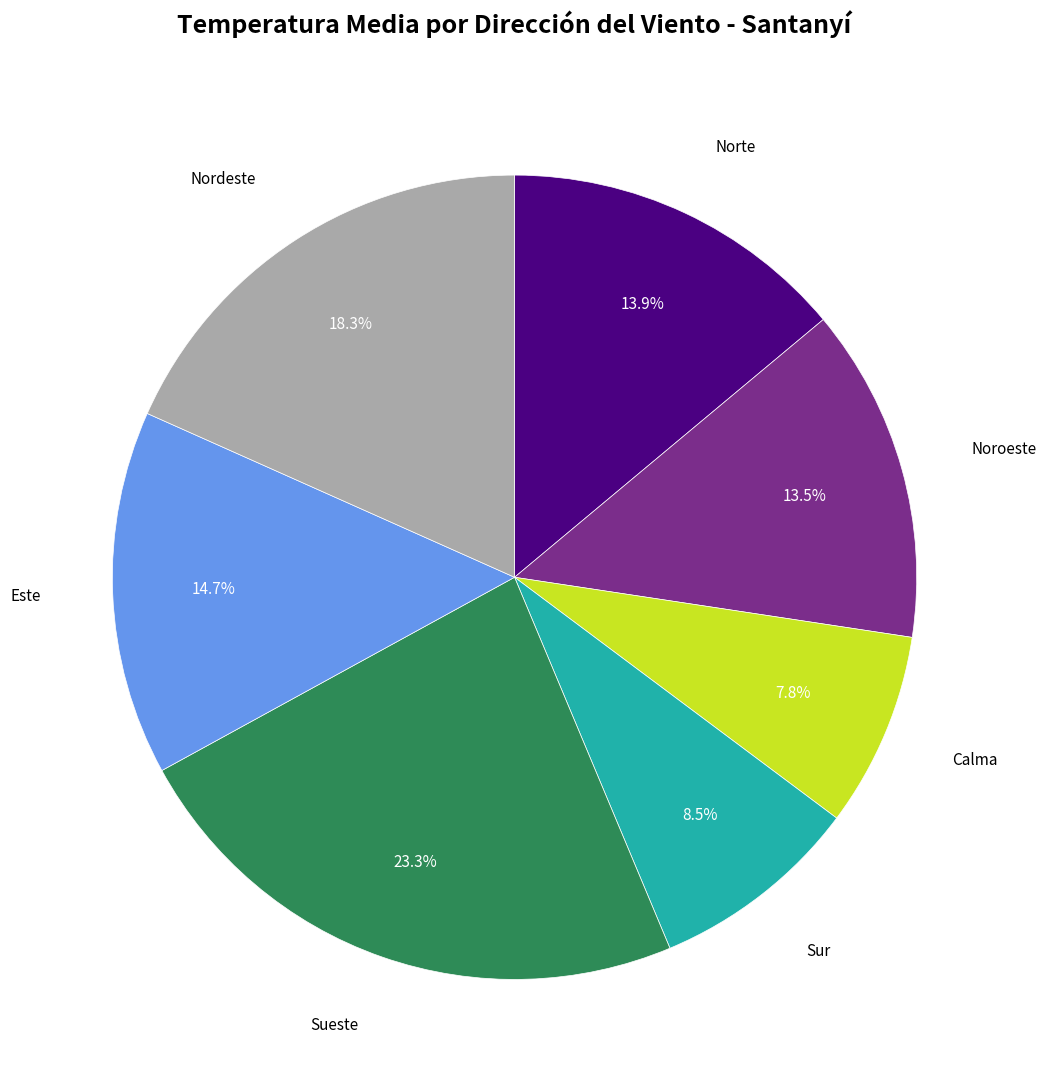

What is the ratio of the value at Este to the value at Nordeste?

0.8